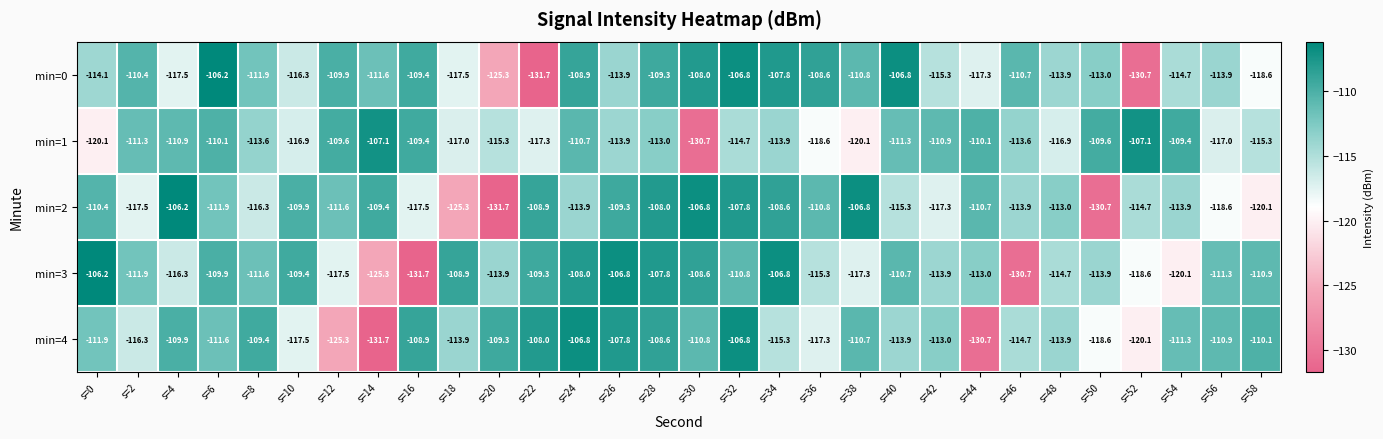

At which category is the sum across all series the highest?

s=28